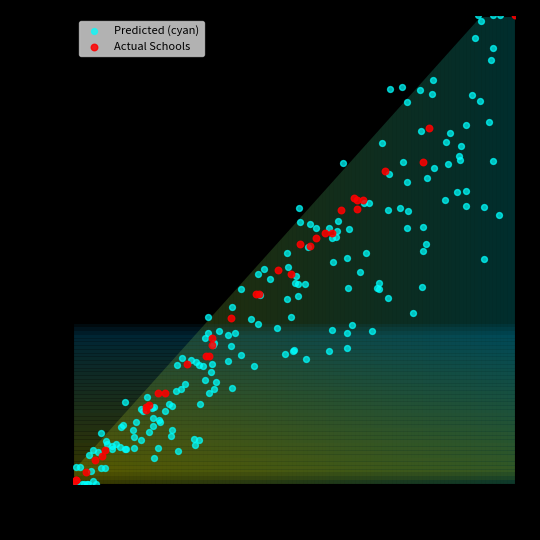

Which series has the largest Y range (max minus min)?

Predicted (cyan)